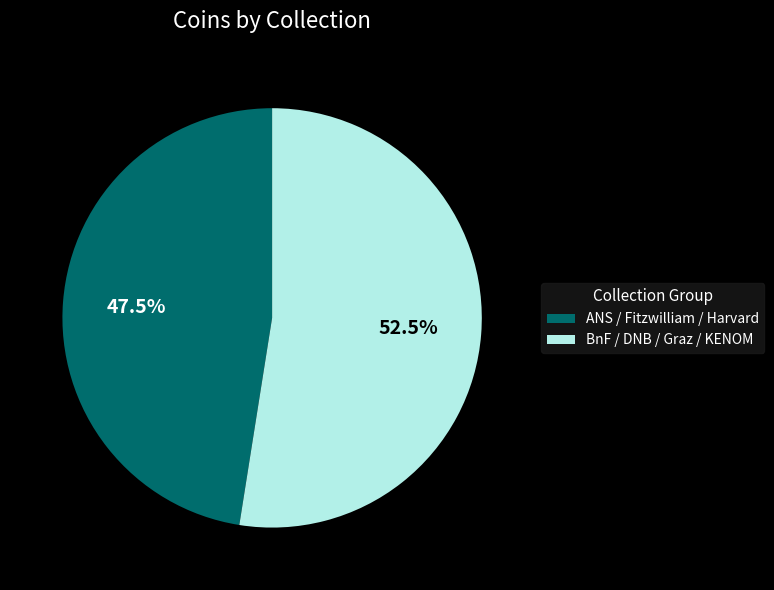

Between ANS / Fitzwilliam / Harvard and BnF / DNB / Graz / KENOM, which is larger?

BnF / DNB / Graz / KENOM